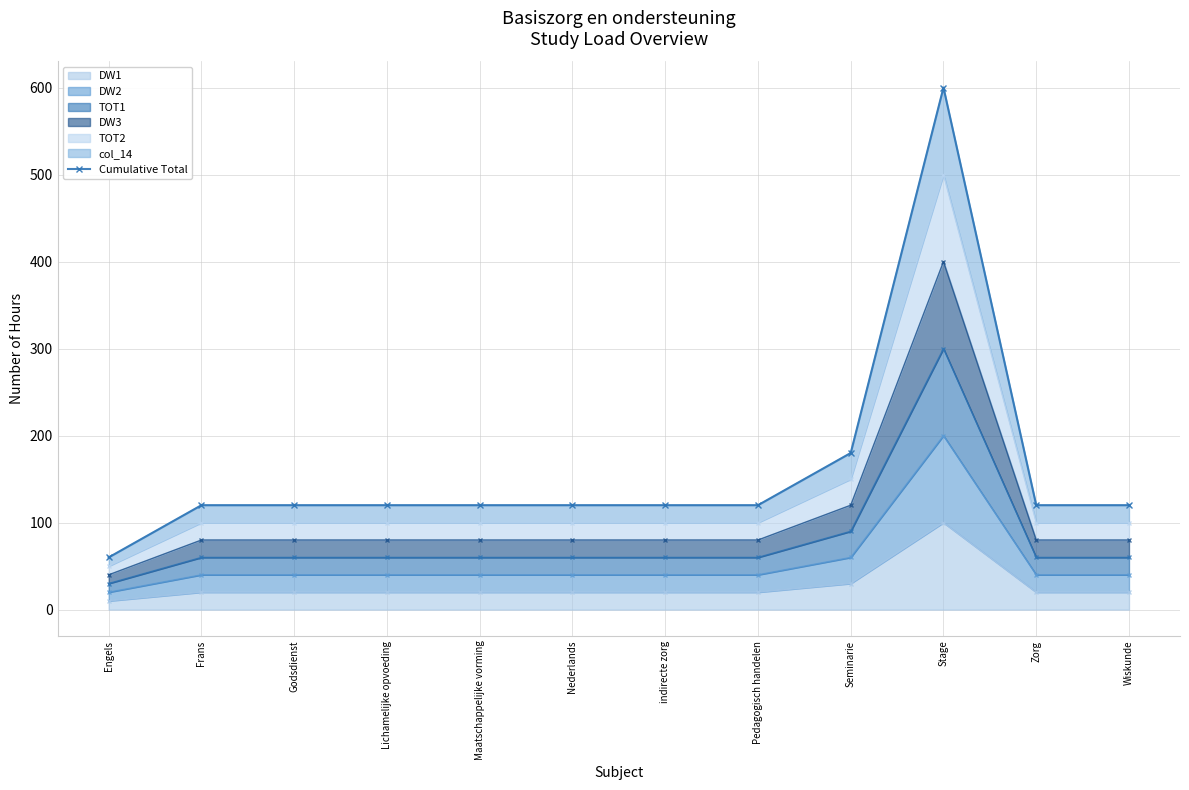

Between Maatschappelijke vorming and Seminarie, which is larger?

Seminarie